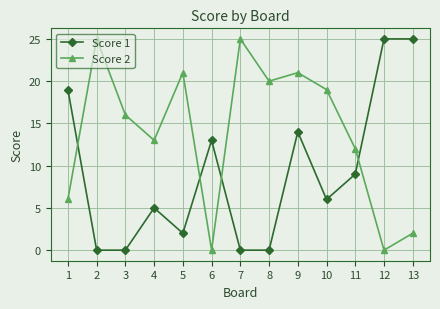

Where is the first local maximum for Score 1?

4